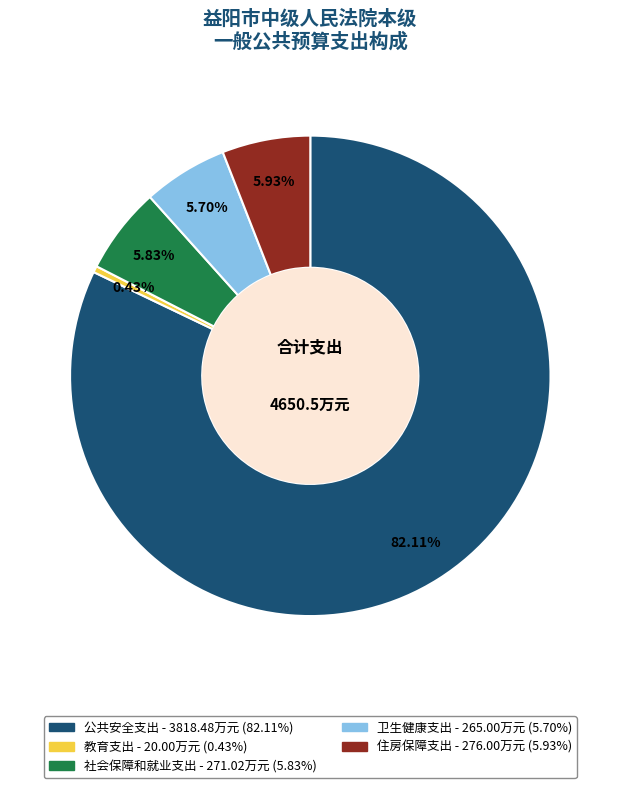

To the nearest percent, what is the difference between the largest and smallest slice percentages?

82%